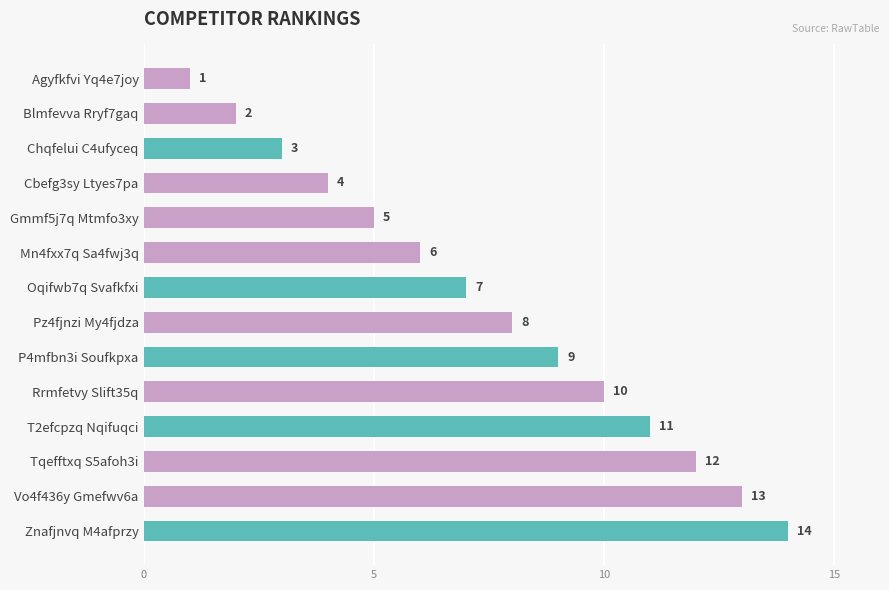

What is the sum of the values at Cbefg3sy Ltyes7pa and P4mfbn3i Soufkpxa?

13